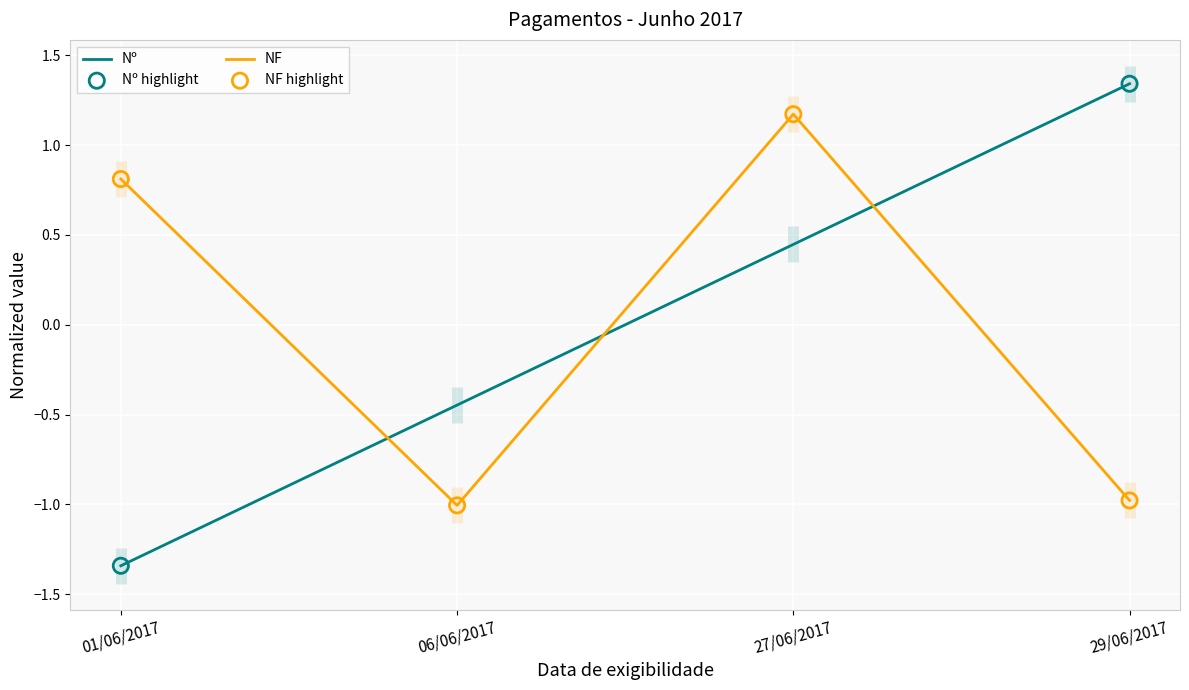

Is the value of Nº at 01/06/2017 greater than the value of NF at 06/06/2017?

No